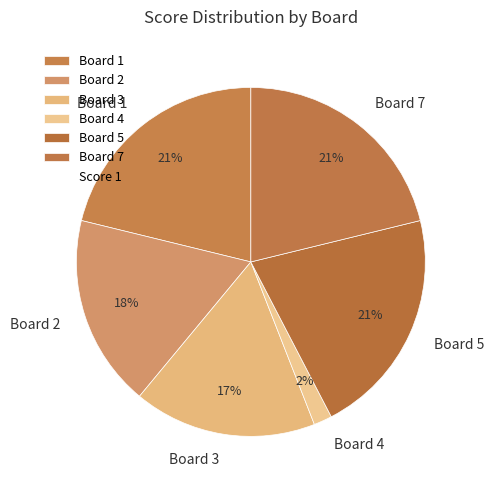

To the nearest percent, what is the average slice percentage?

17%